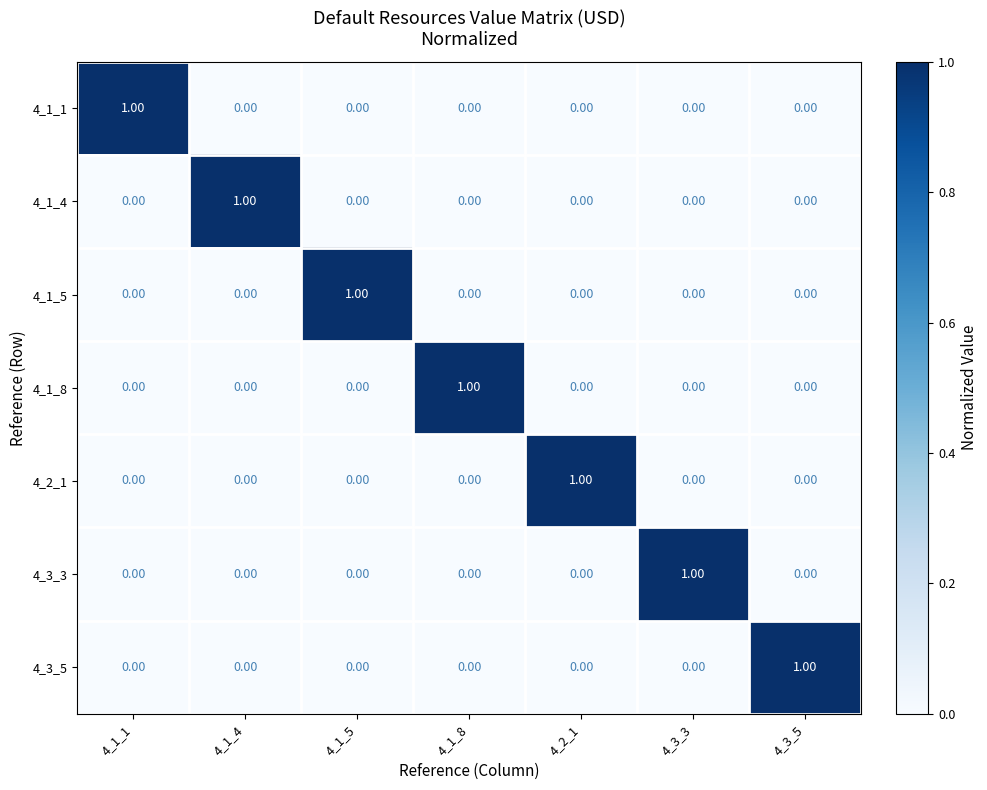

At how many categories does at least one series exceed 0?

7